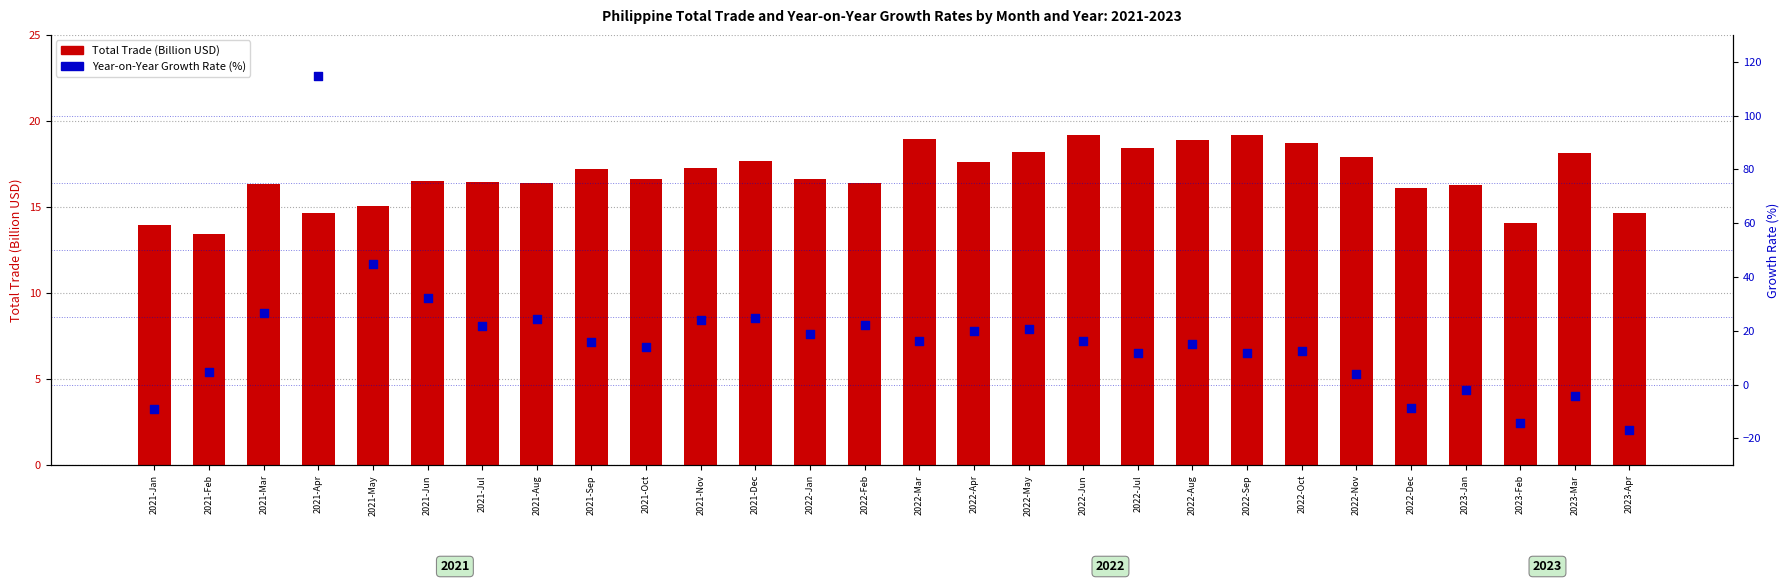

Which series has the largest Y range (max minus min)?

Year-on-Year Growth Rate (%)